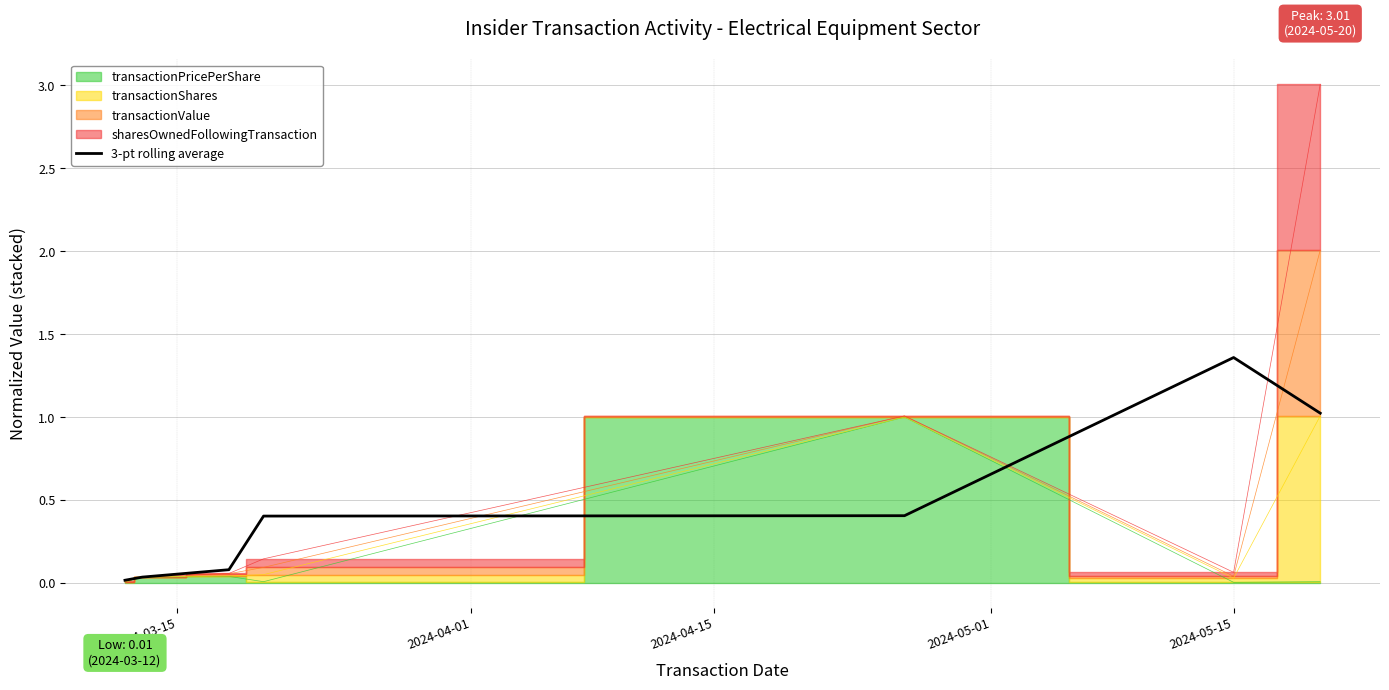

What is the difference between the maximum and minimum values?

1.3